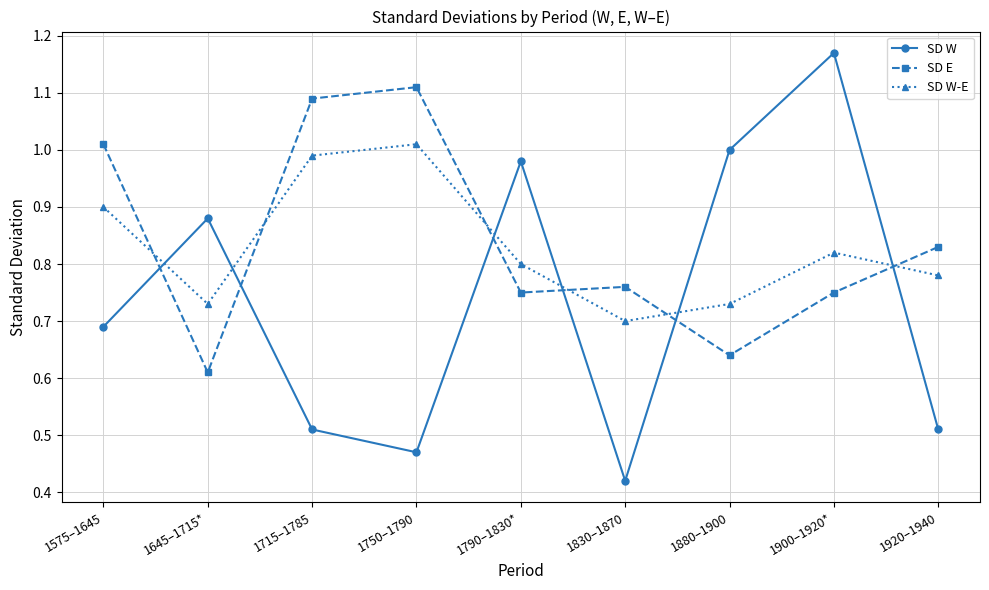

How many categories are shown in the chart?

9